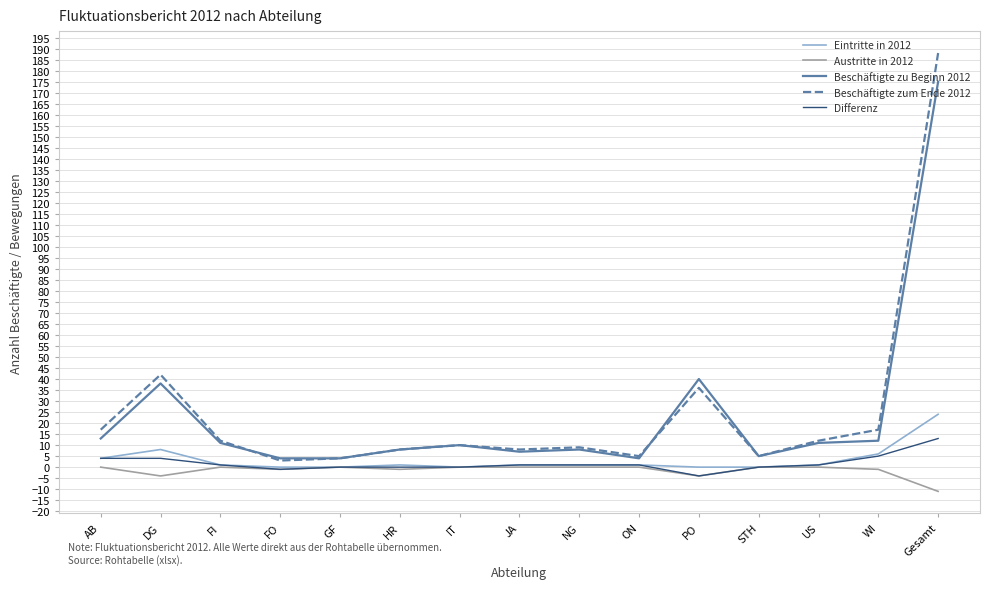

What is the smallest value displayed?

-11